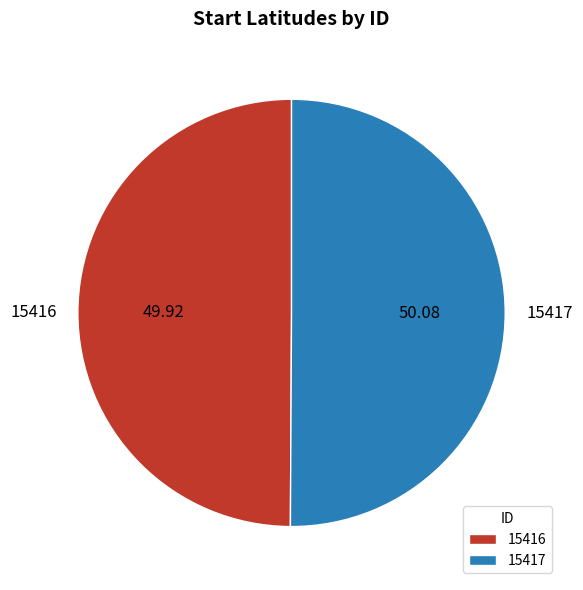

How many segments does this pie chart have?

2